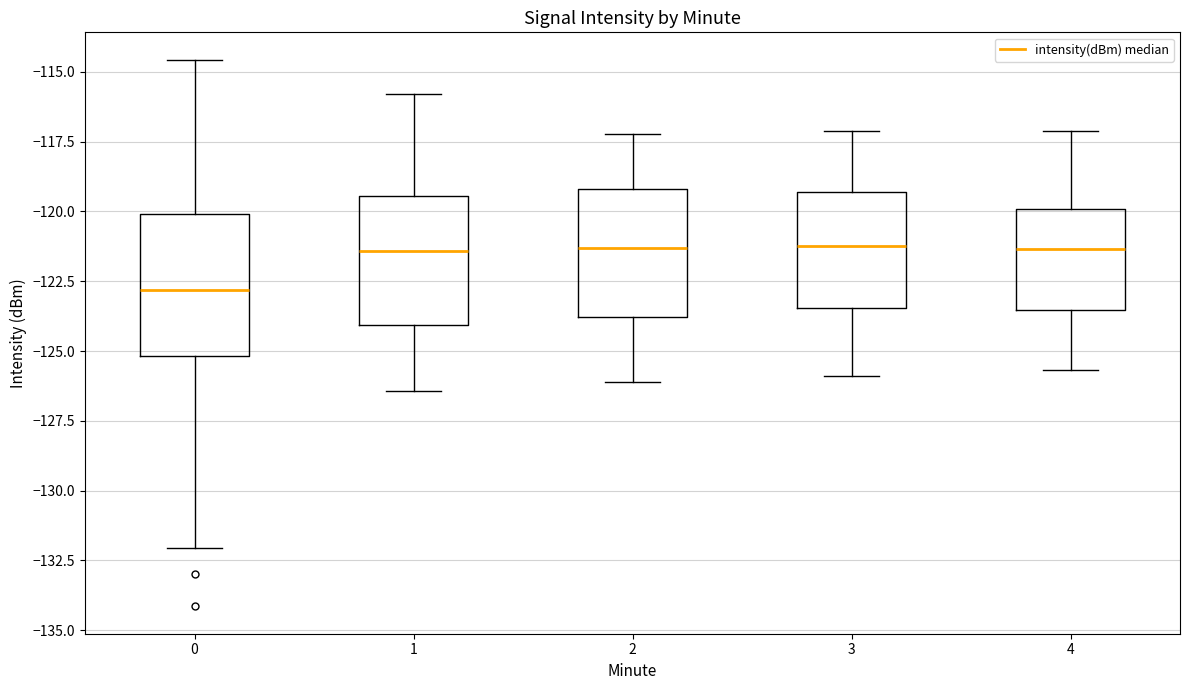

Reading left to right, read every box against the y-axis: the position of its median line, the range the box covers, and the ends of its whiskers. The values are not printed on the chart, so give them approximately, as read against the axis.

0: median -123.0, box -125.0 to -120.0, whiskers -132.0 to -114.5
1: median -121.5, box -124.0 to -119.5, whiskers -126.5 to -116.0
2: median -121.5, box -124.0 to -119.0, whiskers -126.0 to -117.0
3: median -121.0, box -123.5 to -119.5, whiskers -126.0 to -117.0
4: median -121.5, box -123.5 to -120.0, whiskers -125.5 to -117.0